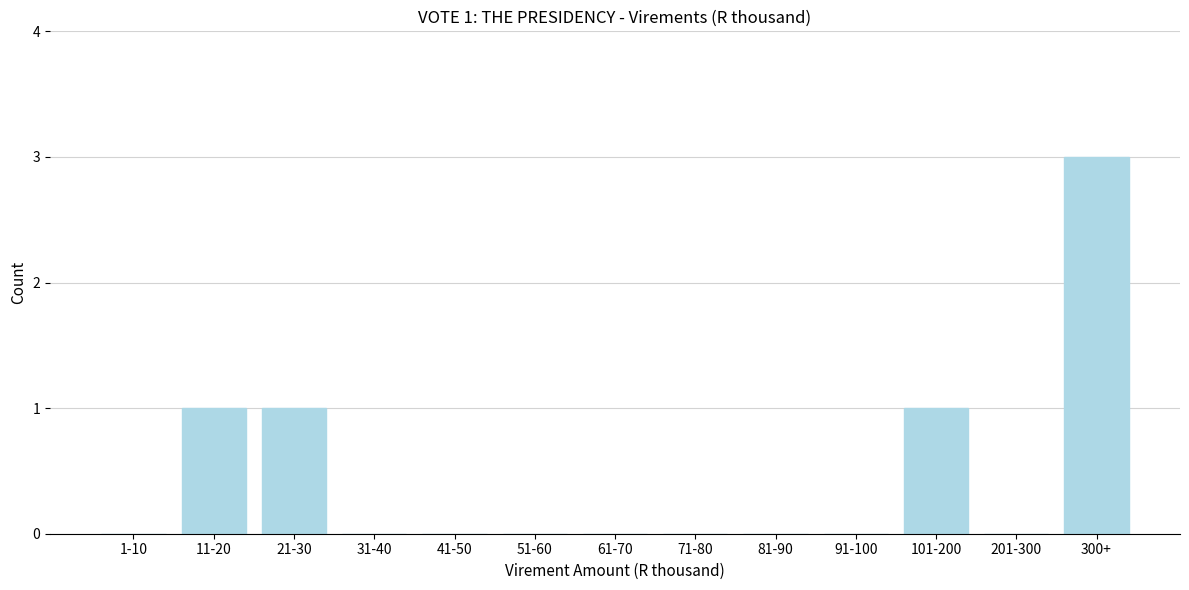

Reading left to right, transcribe all the data shown in this chart.

1-10=0	11-20=1	21-30=1	31-40=0	41-50=0	51-60=0	61-70=0	71-80=0	81-90=0	91-100=0	101-200=1	201-300=0	300+=3